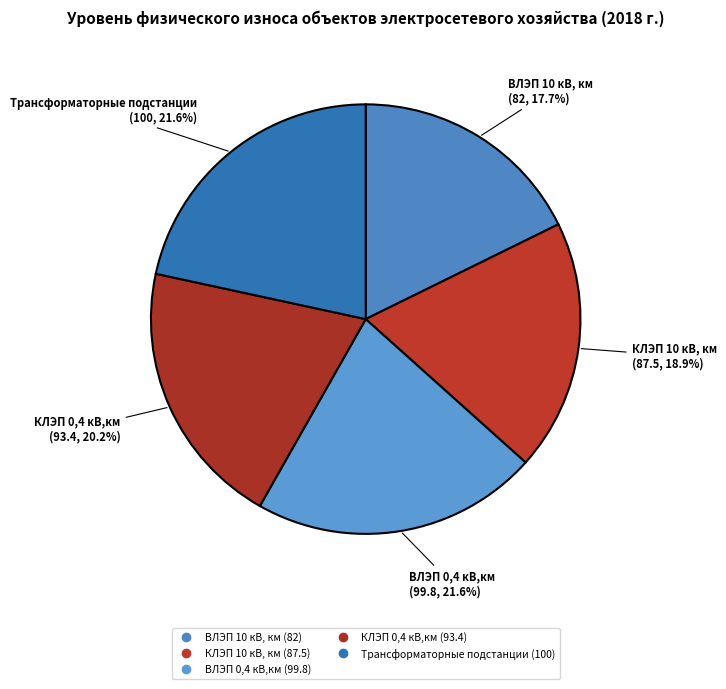

Which slice is the smallest?

ВЛЭП 10 кВ, км